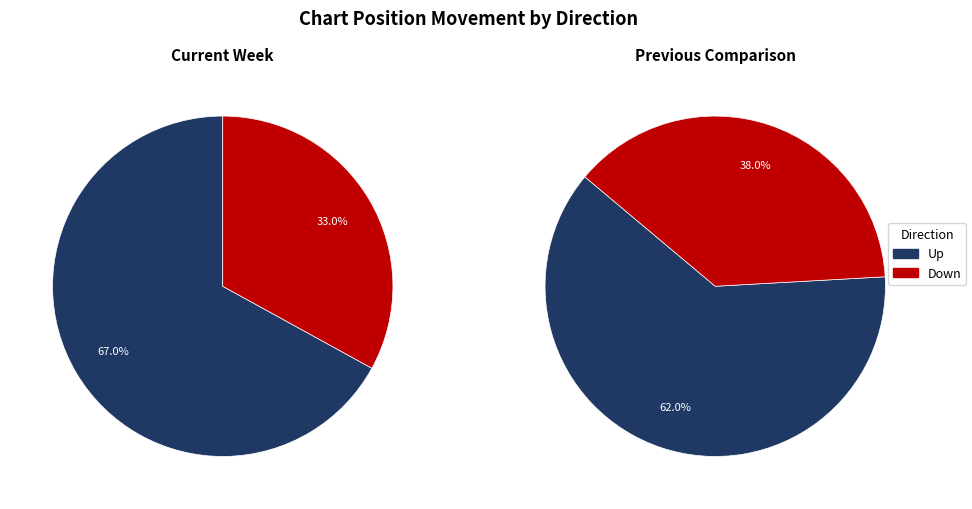

Is there a majority slice in this chart?

Yes